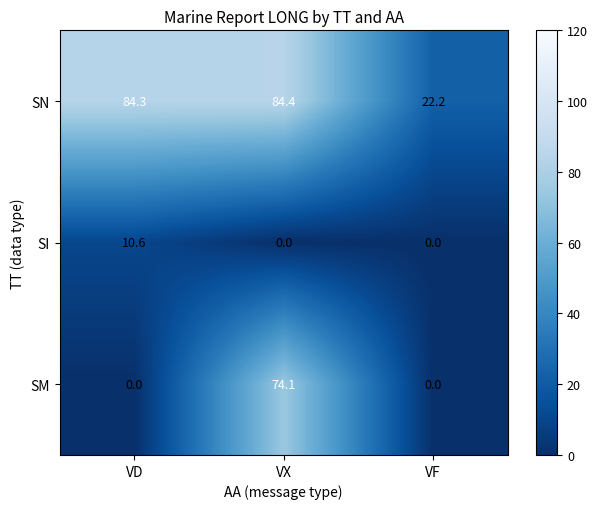

Between VD and VF, which series saw the biggest shift?

SN